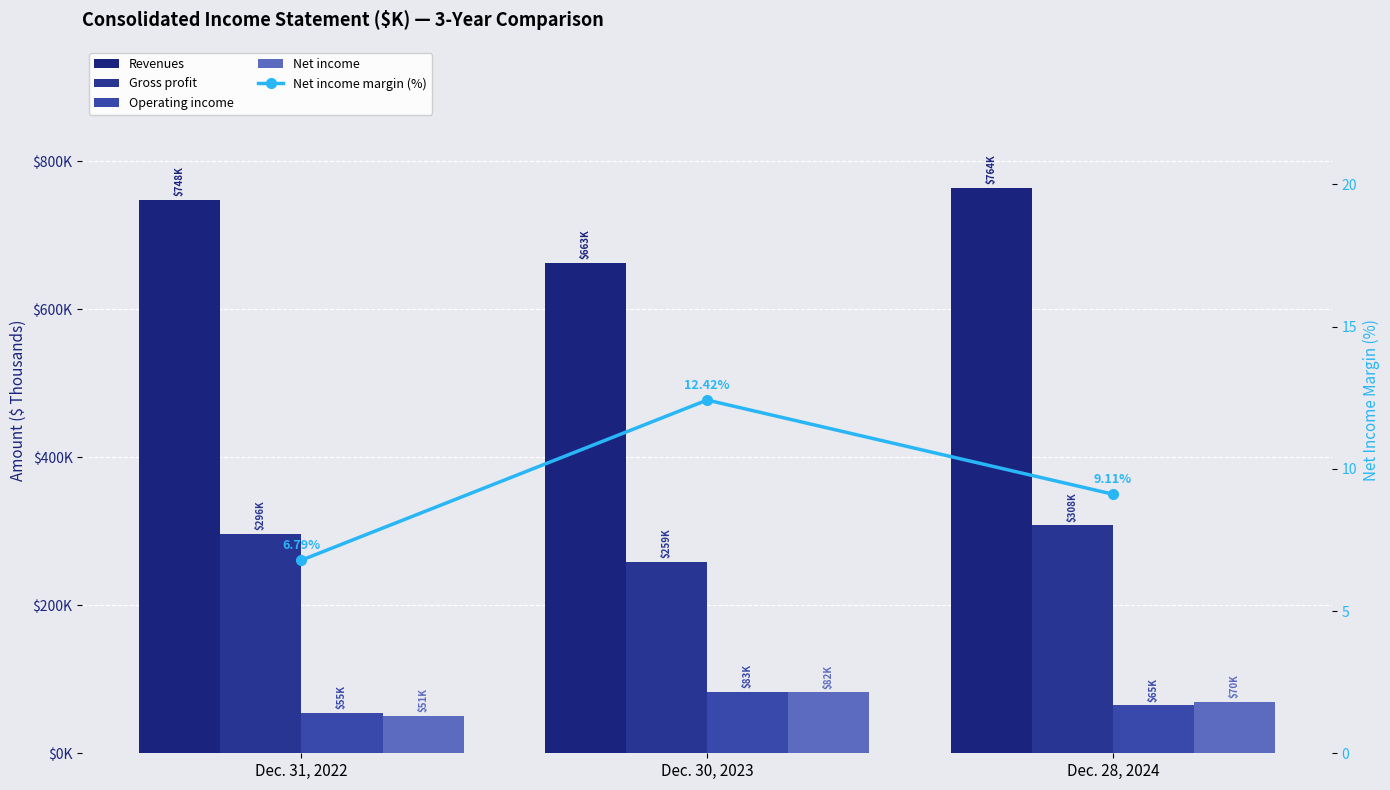

Read the Operating income value at Dec. 30, 2023.

82756.0